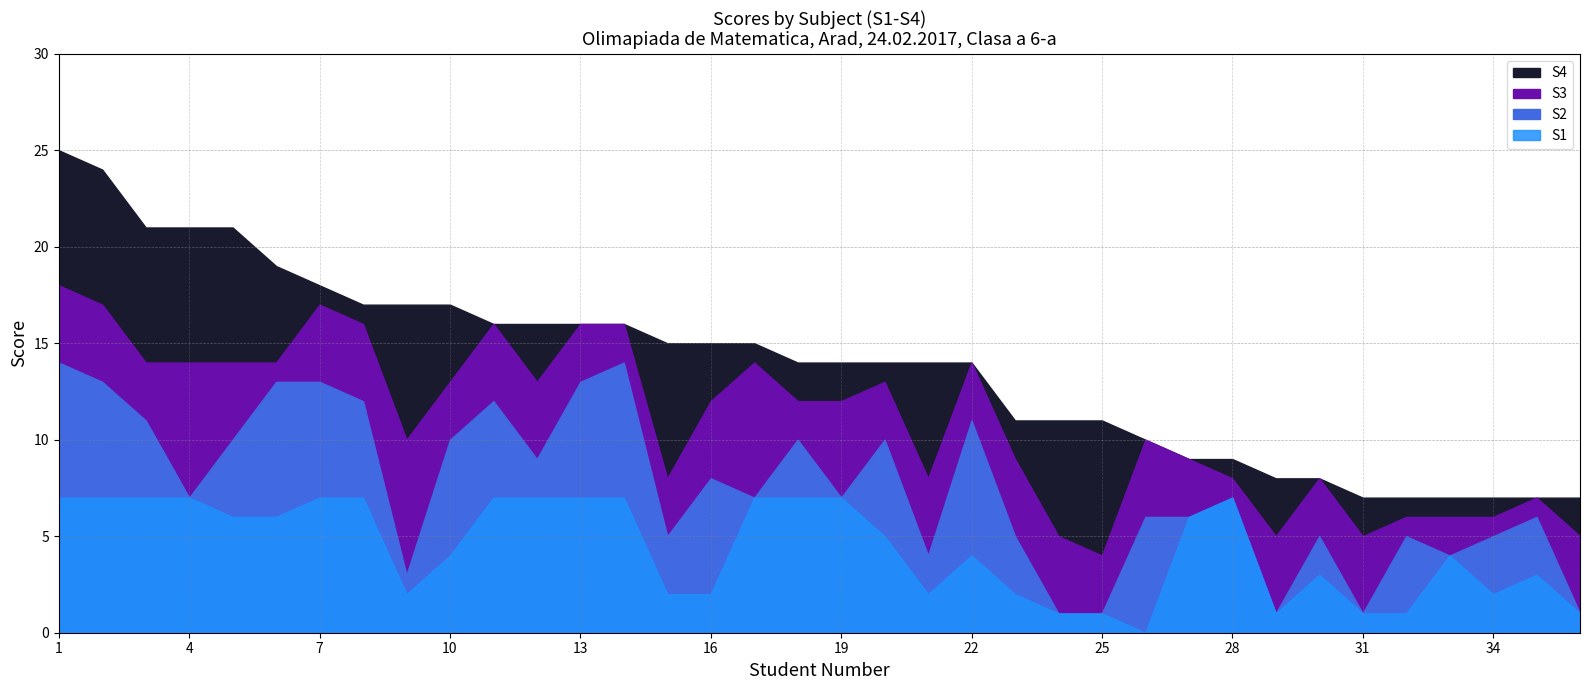

List the series in order of their overall mean, highest first.

S1, S3, S2, S4